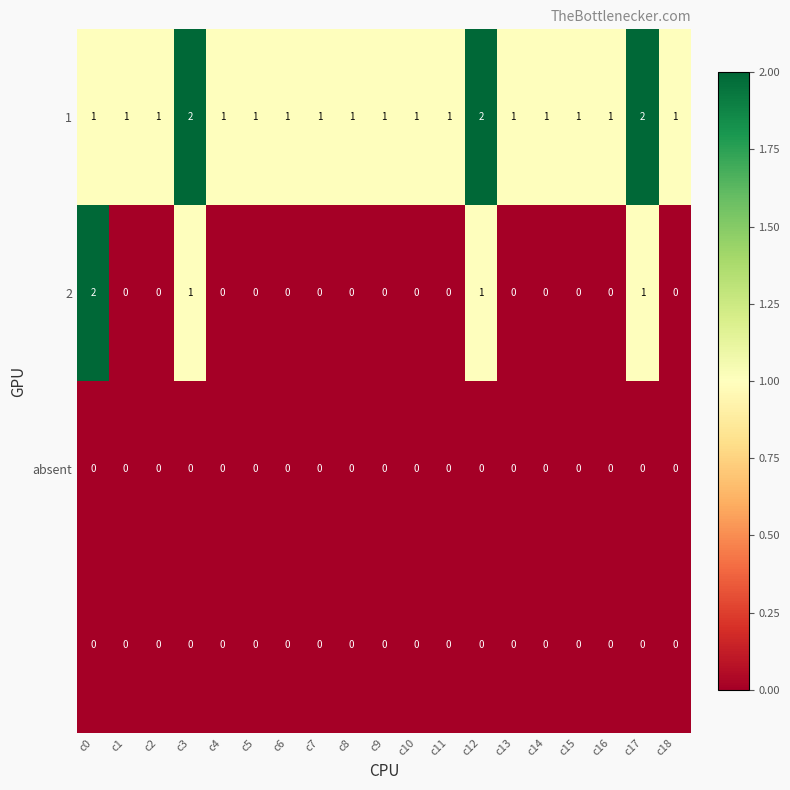

At how many categories does at least one series exceed 0?

19